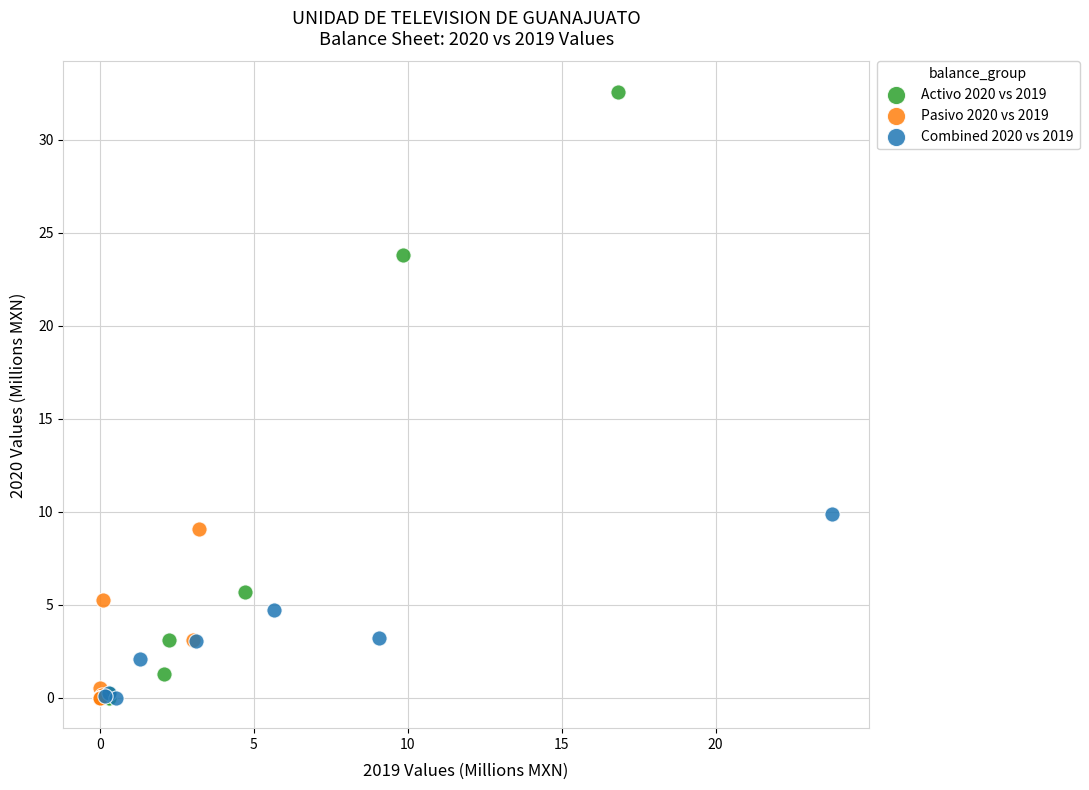

Which series has the widest spread of Y values?

Activo 2020 vs 2019